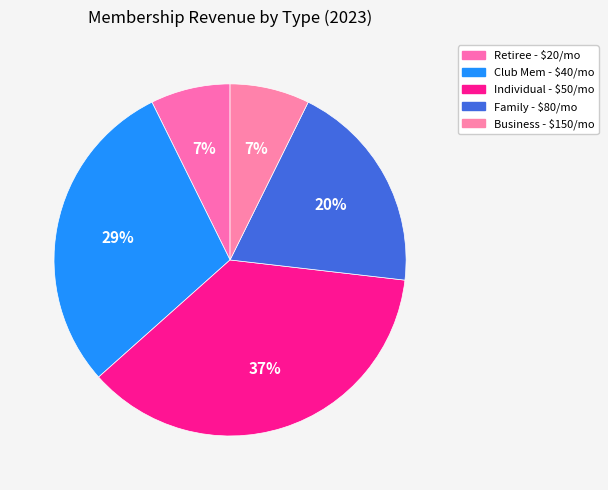

How many slices are in this pie chart?

5